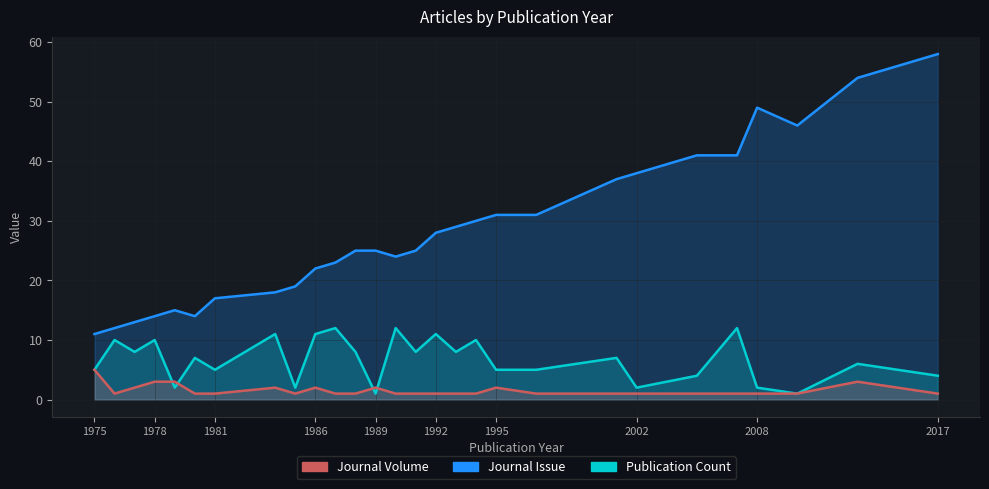

What is the difference between the maximum and minimum values in the Journal Volume series?

47